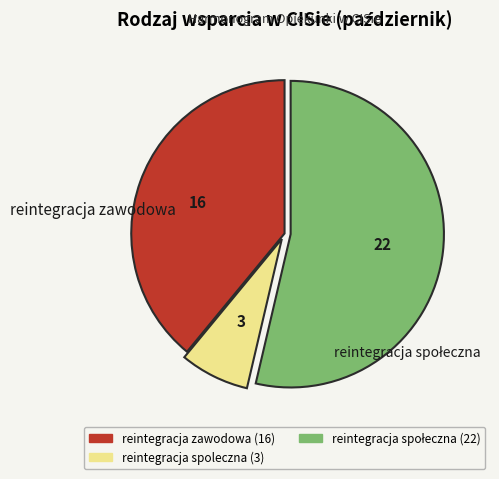

Is there a majority slice in this chart?

Yes